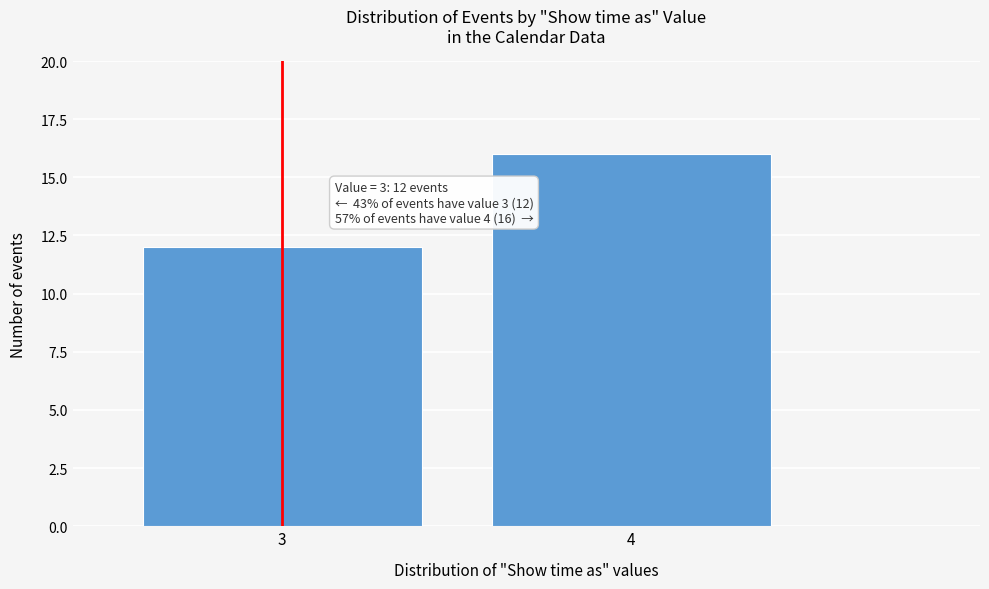

Reading left to right, list all the values displayed in this chart.

12	16